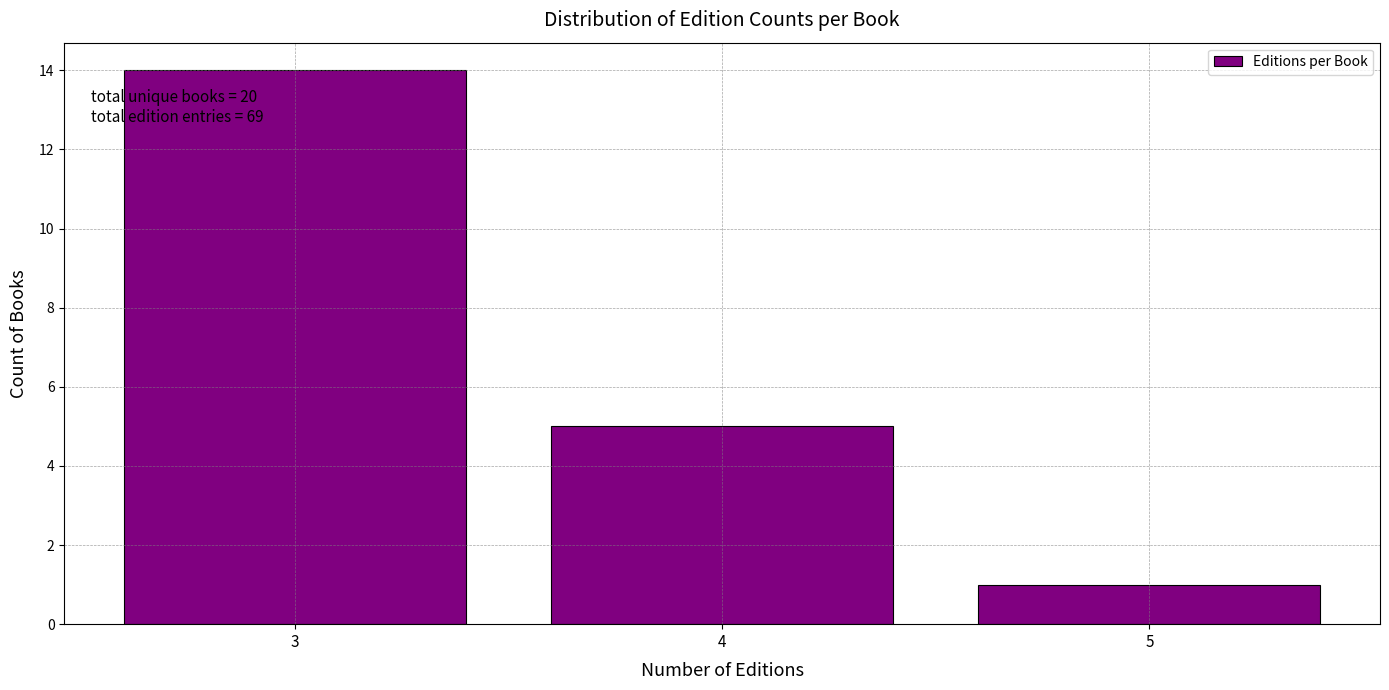

Reading left to right, extract all data points from this chart.

3=14	4=5	5=1